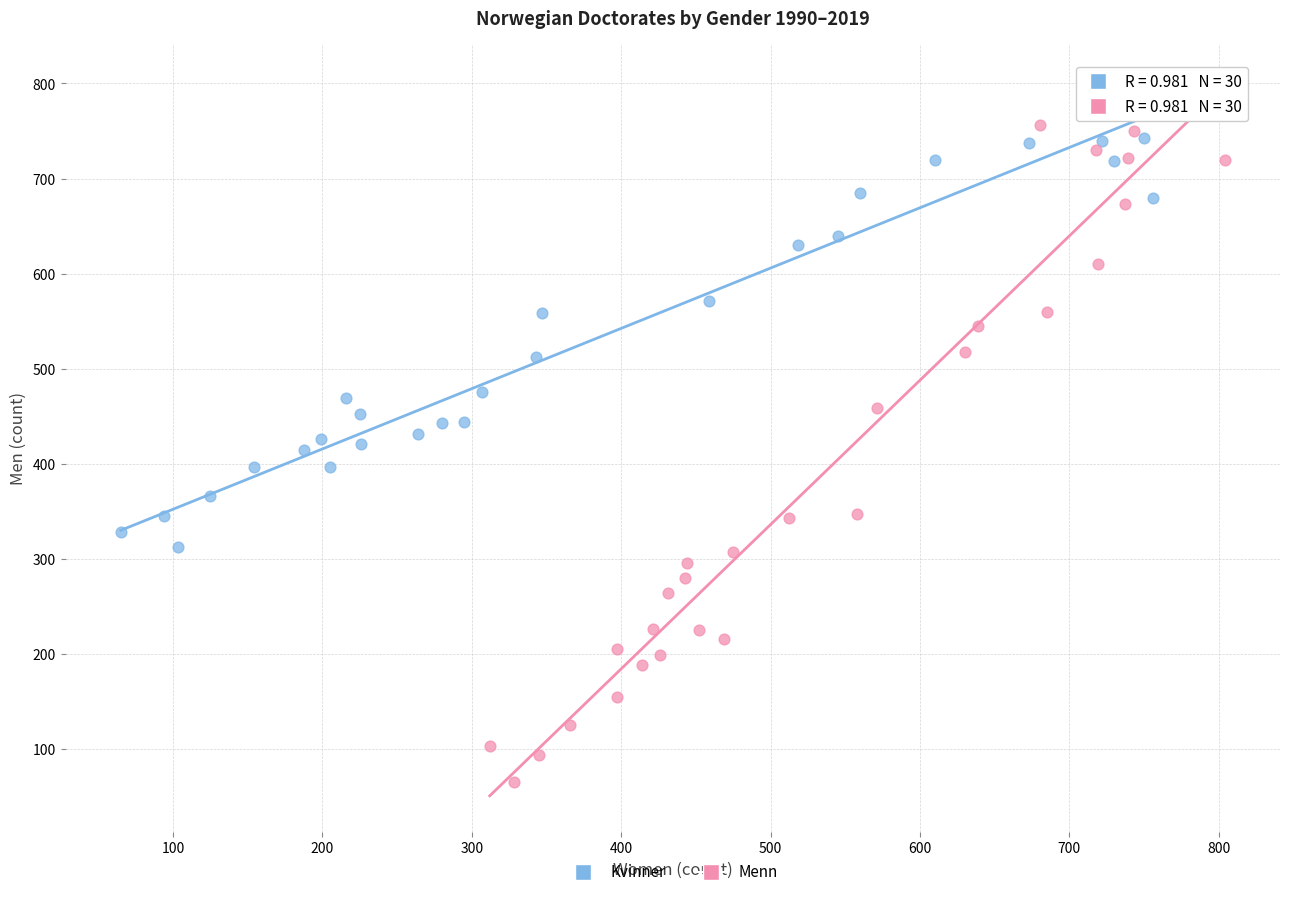

Which series has the largest Y range (max minus min)?

Menn